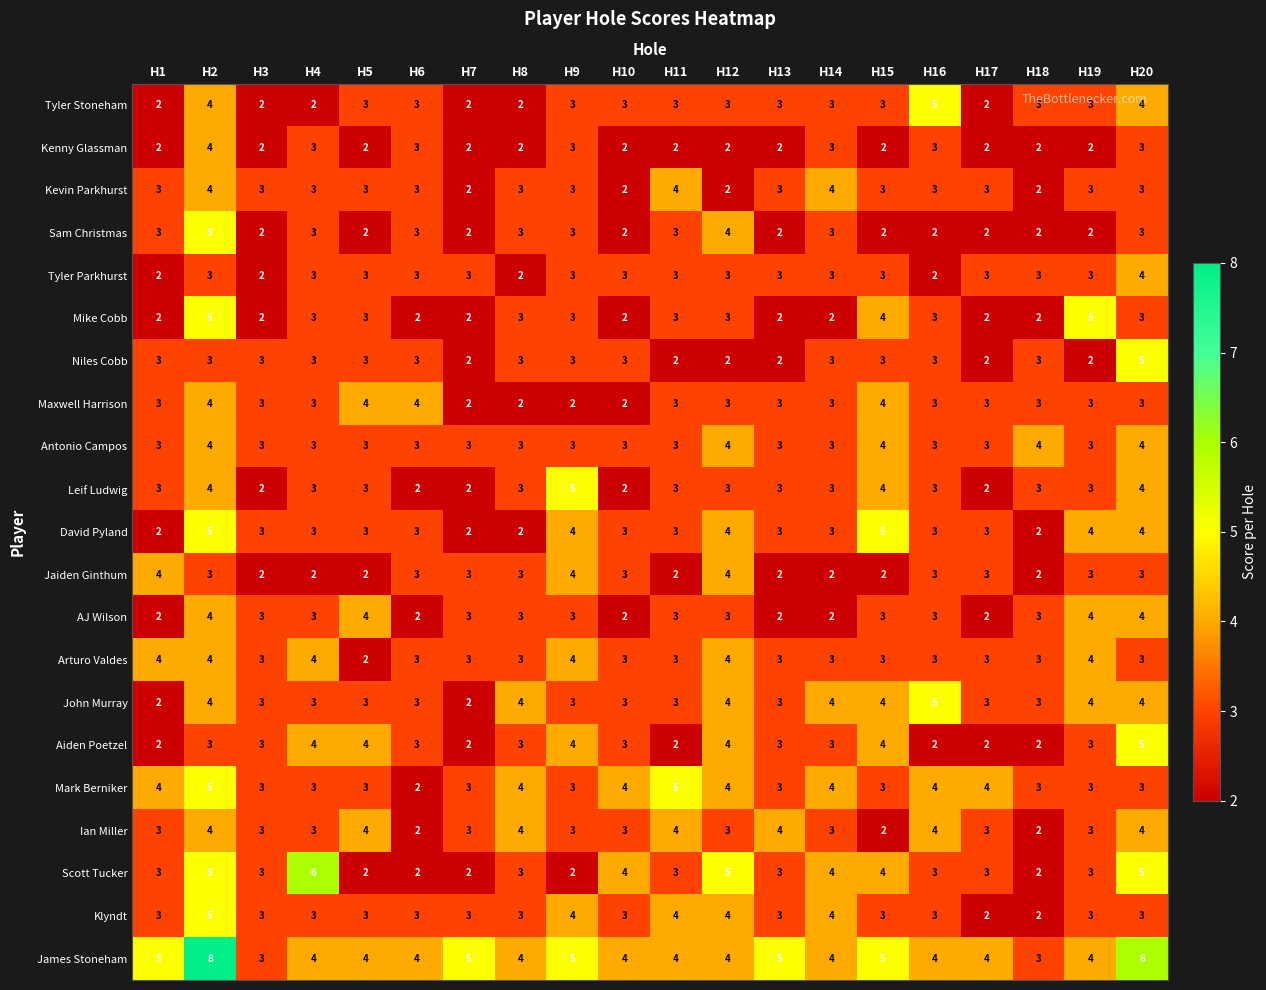

What is the sum of all Kevin Parkhurst values?

59